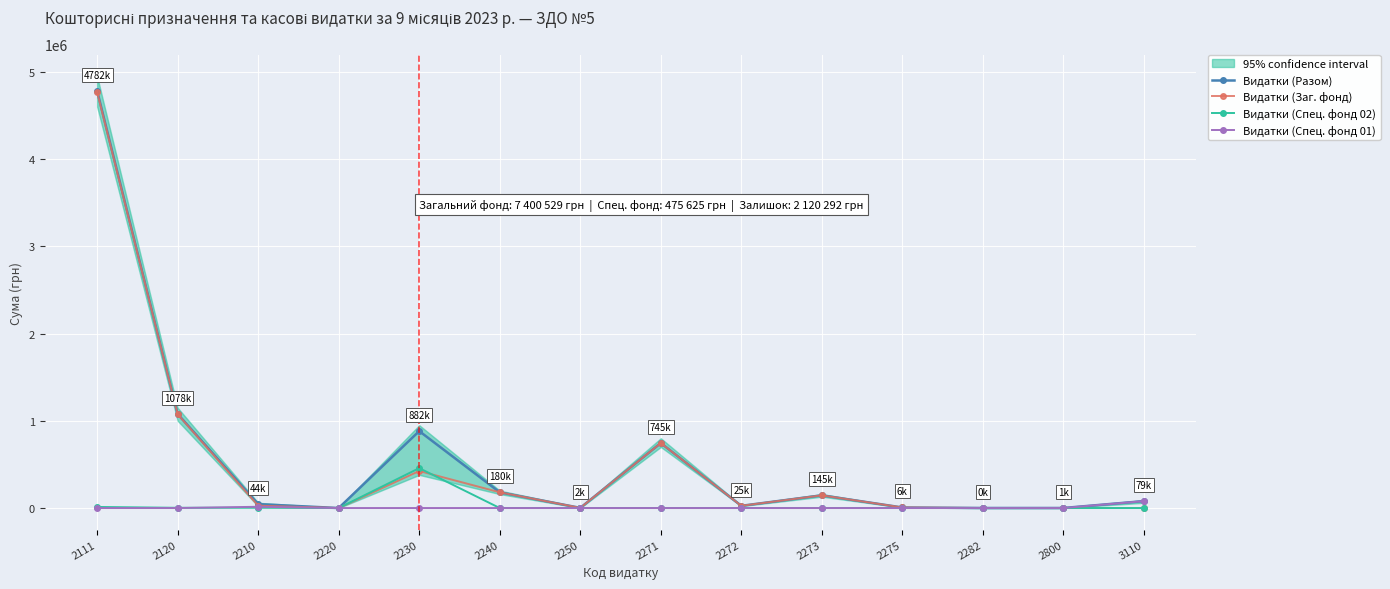

Where is the first local maximum for Видатки (Заг. фонд)?

2230